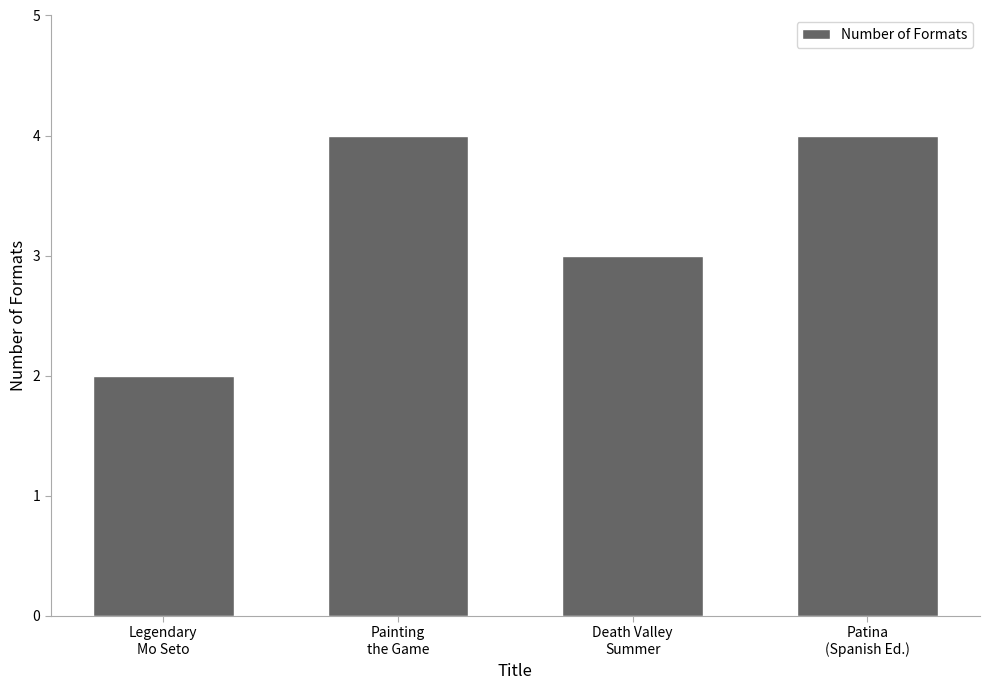

What position from the right is Death Valley
Summer?

2